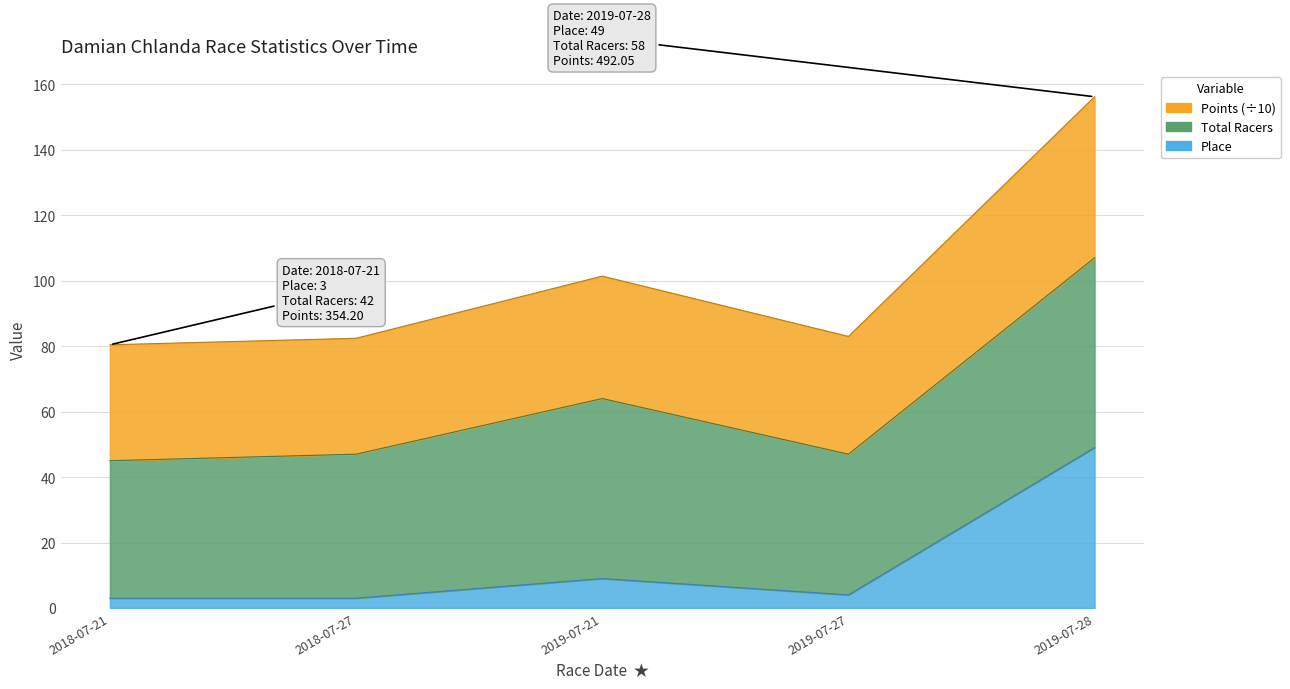

What is the label of the 3rd point from the right?

2019-07-21